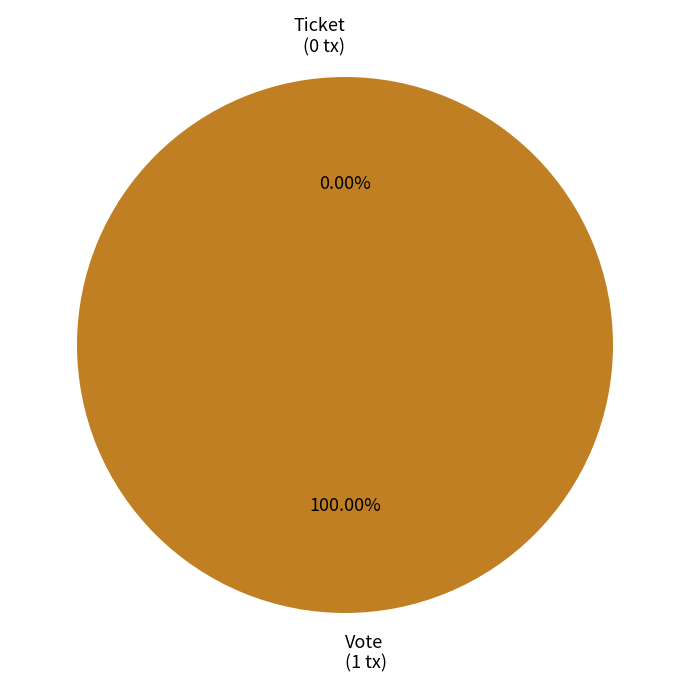

Is it true that Vote is 100% of the pie?

True